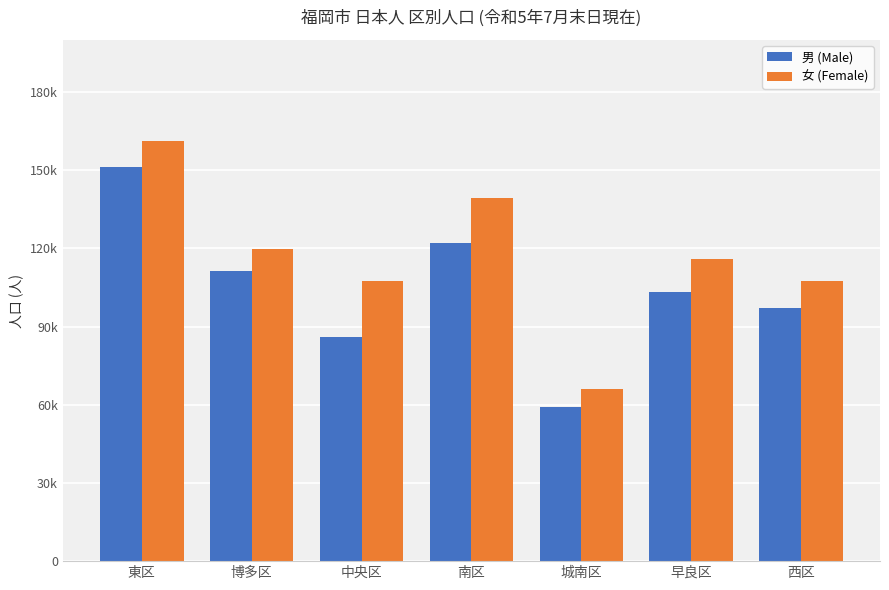

Reading left to right, what are all the values shown in this chart?

男 (Male): 東区=151124	博多区=111512	中央区=86104	南区=121965	城南区=59037	早良区=103282	西区=97287
女 (Female): 東区=161271	博多区=119616	中央区=107658	南区=139270	城南区=65887	早良区=115806	西区=107423